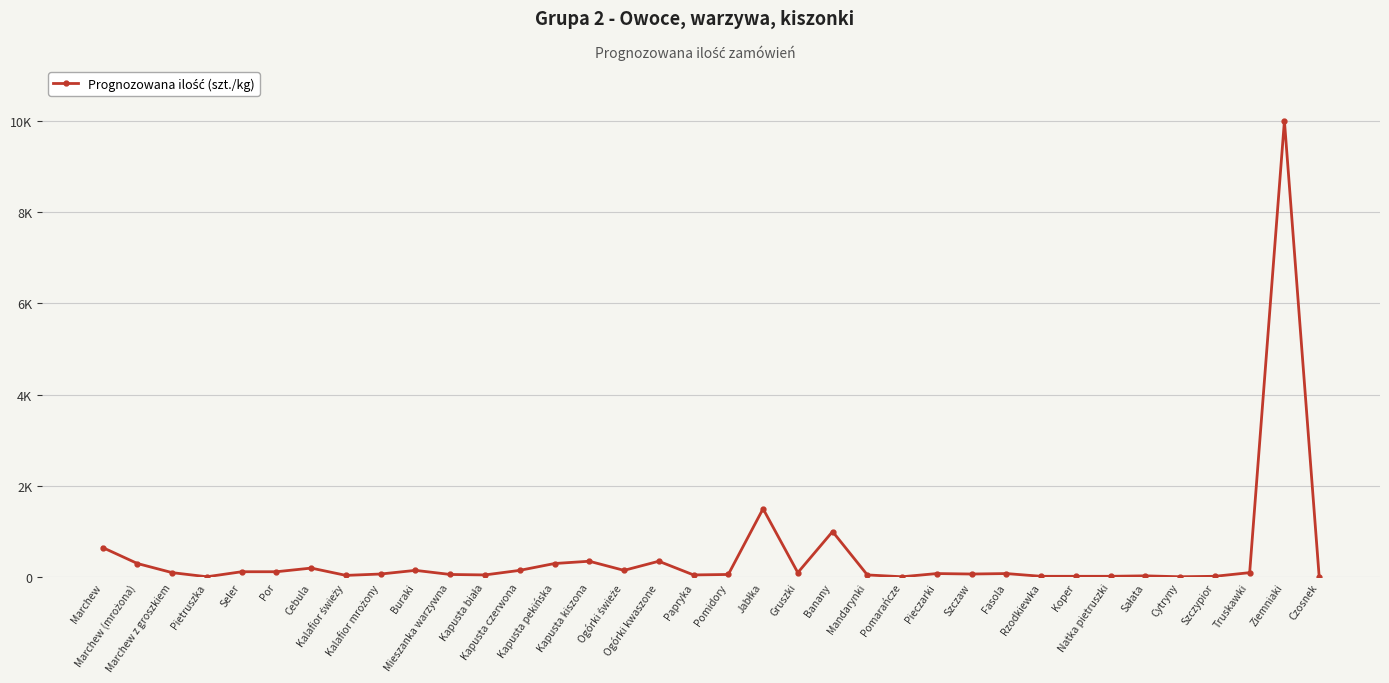

What is the value of the 8th point from the left?

40